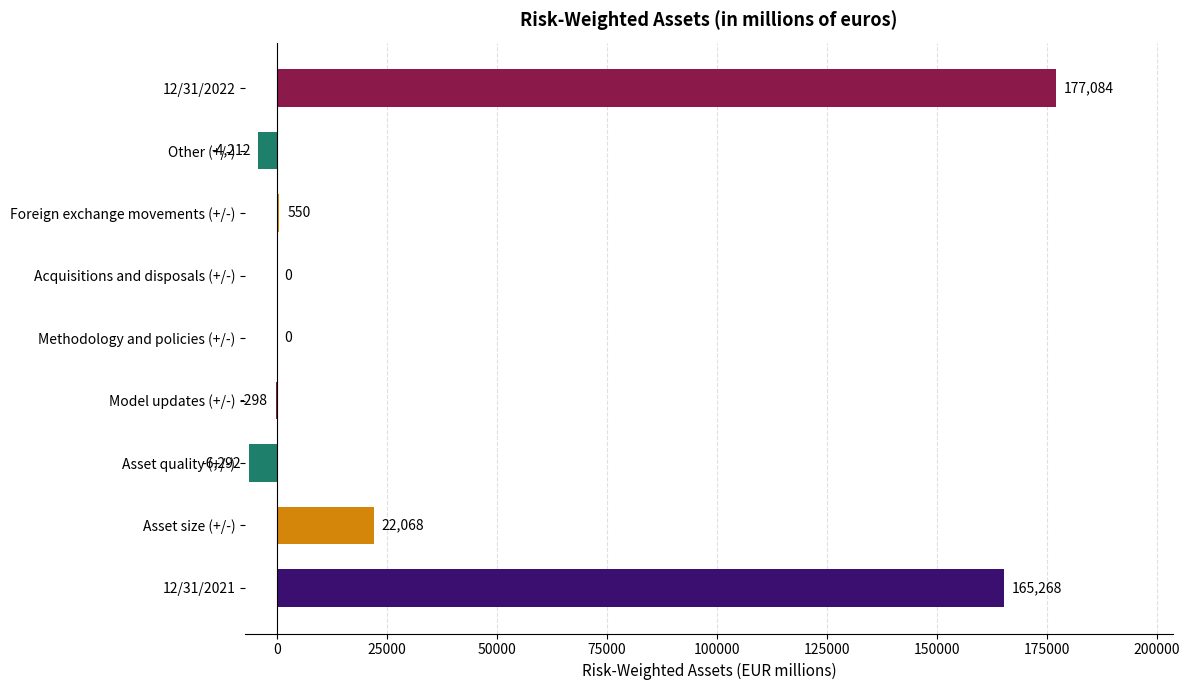

What is the greatest value displayed?

177084